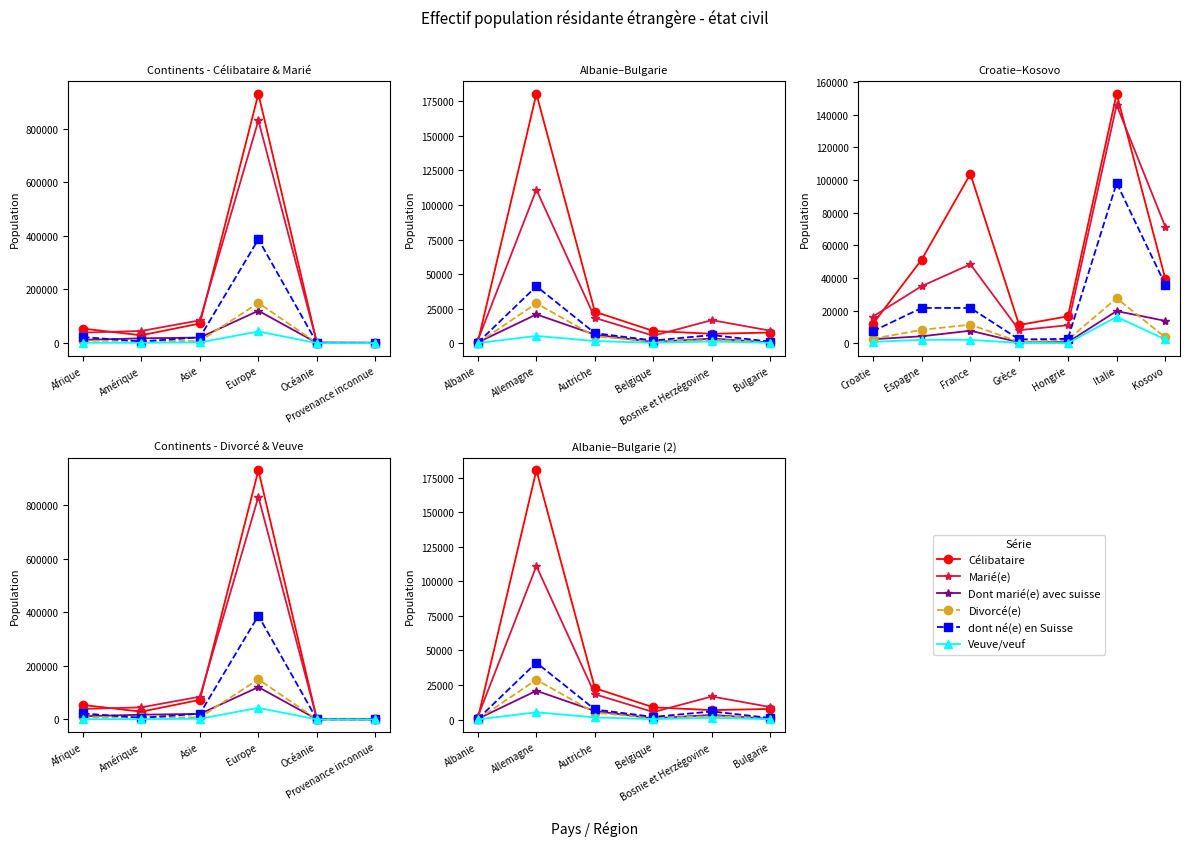

What is the difference between the maximum and minimum values in the Marié(e) series?

108891